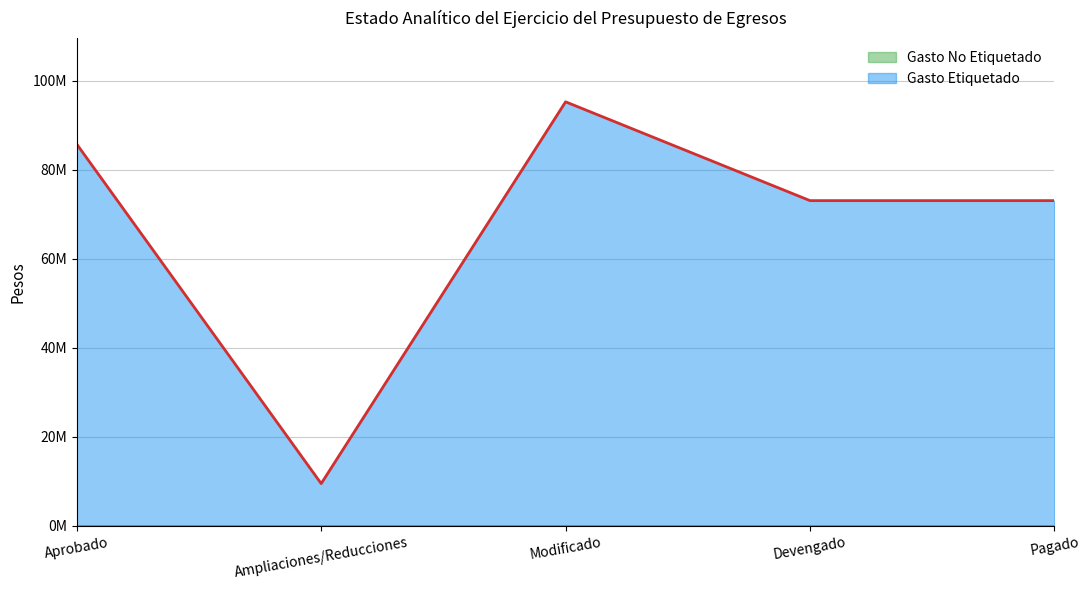

Which has a higher value, Pagado or Devengado?

Pagado